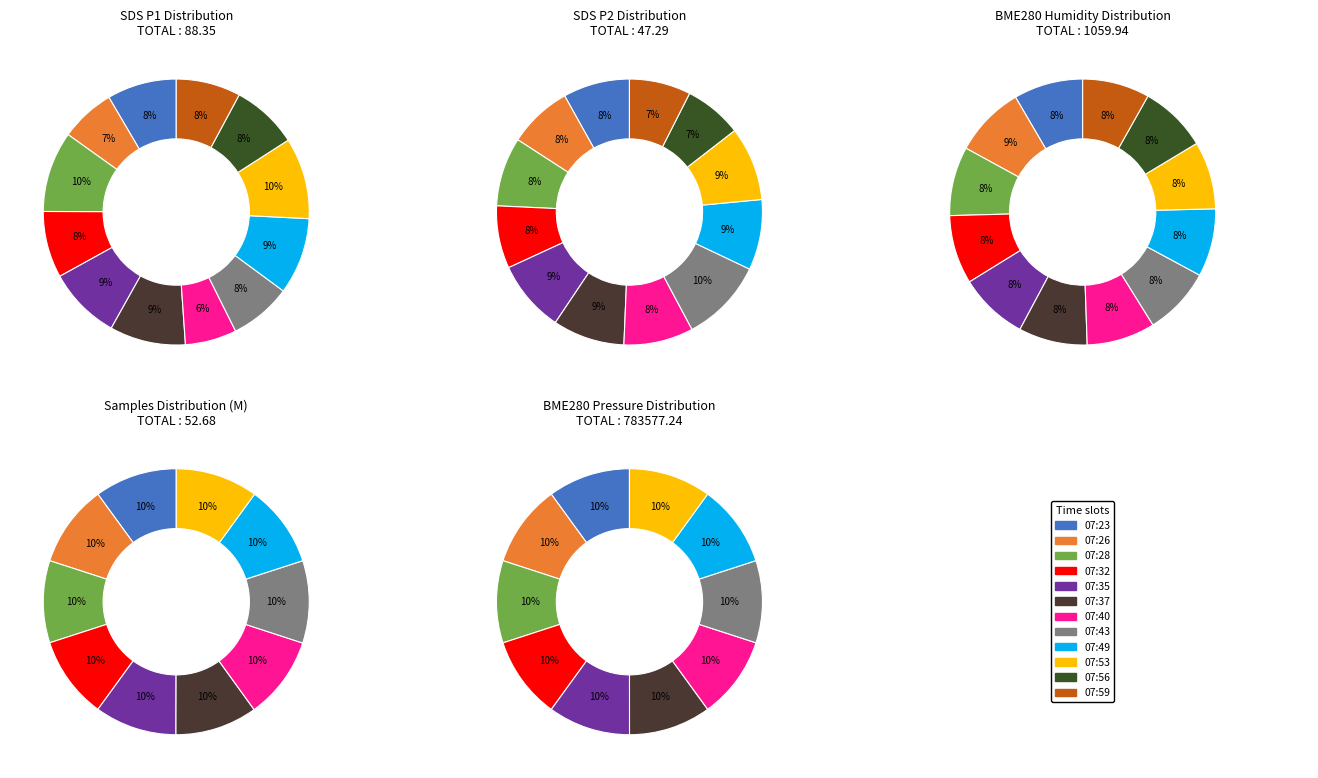

How much of the chart is everything except 07:28?

90.2%